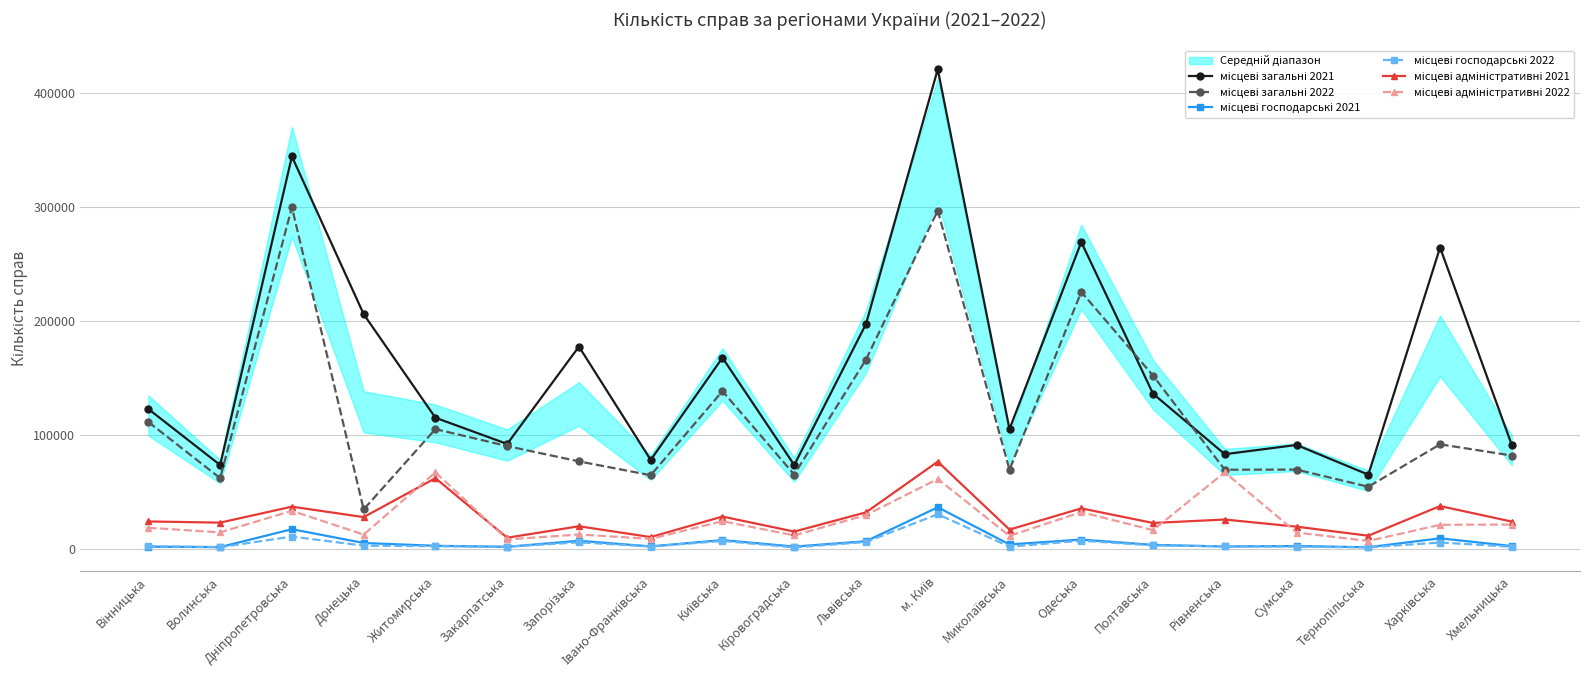

After their last crossing, which series has the higher values: місцеві адміністративні 2021 or місцеві адміністративні 2022?

місцеві адміністративні 2021